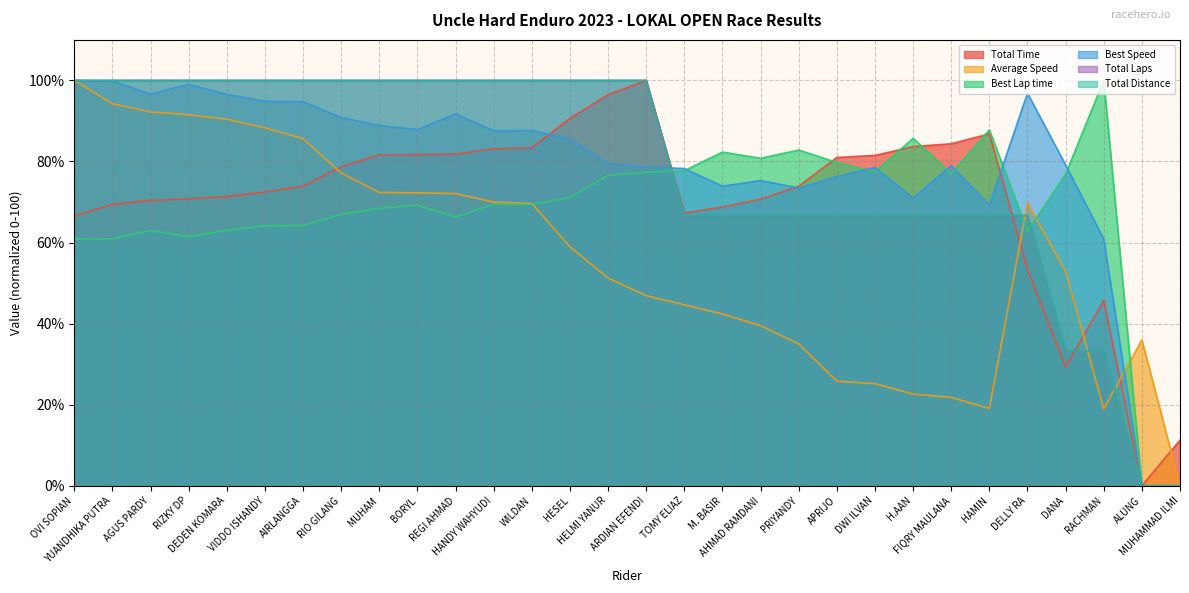

What is the total value across all series at AHMAD RAMDANI?

399.6